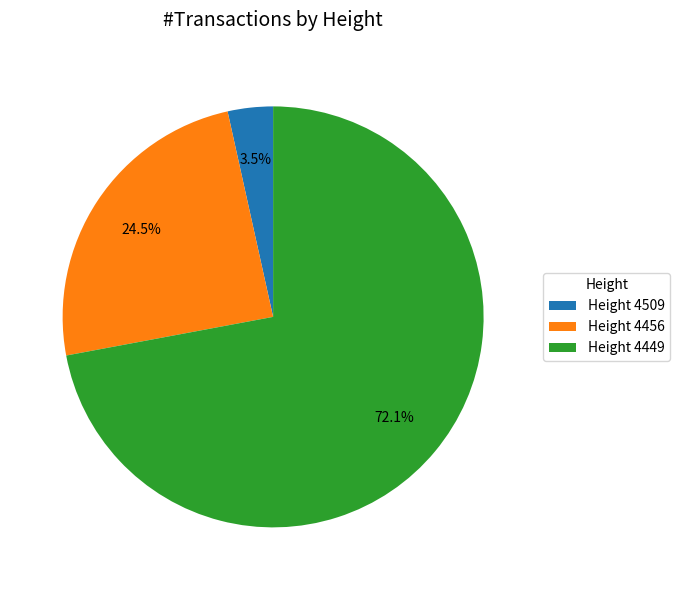

What is the ratio of the value at Height 4449 to the value at Height 4456?

2.9